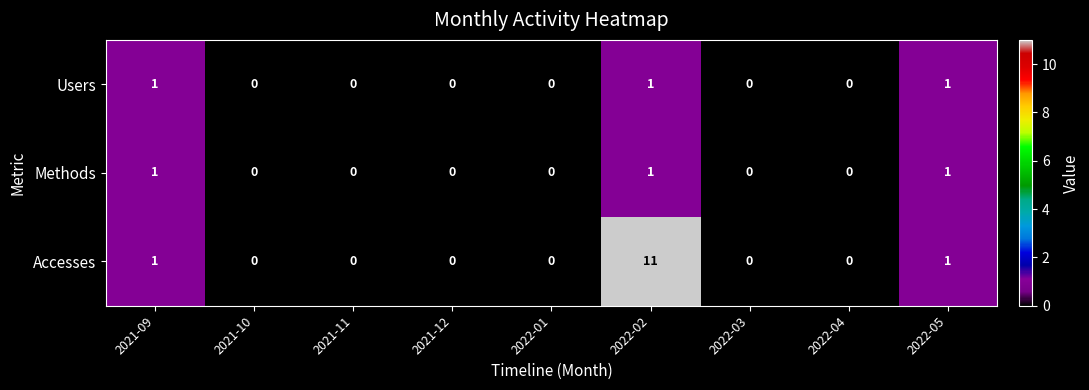

Which series has the widest spread of values?

Accesses